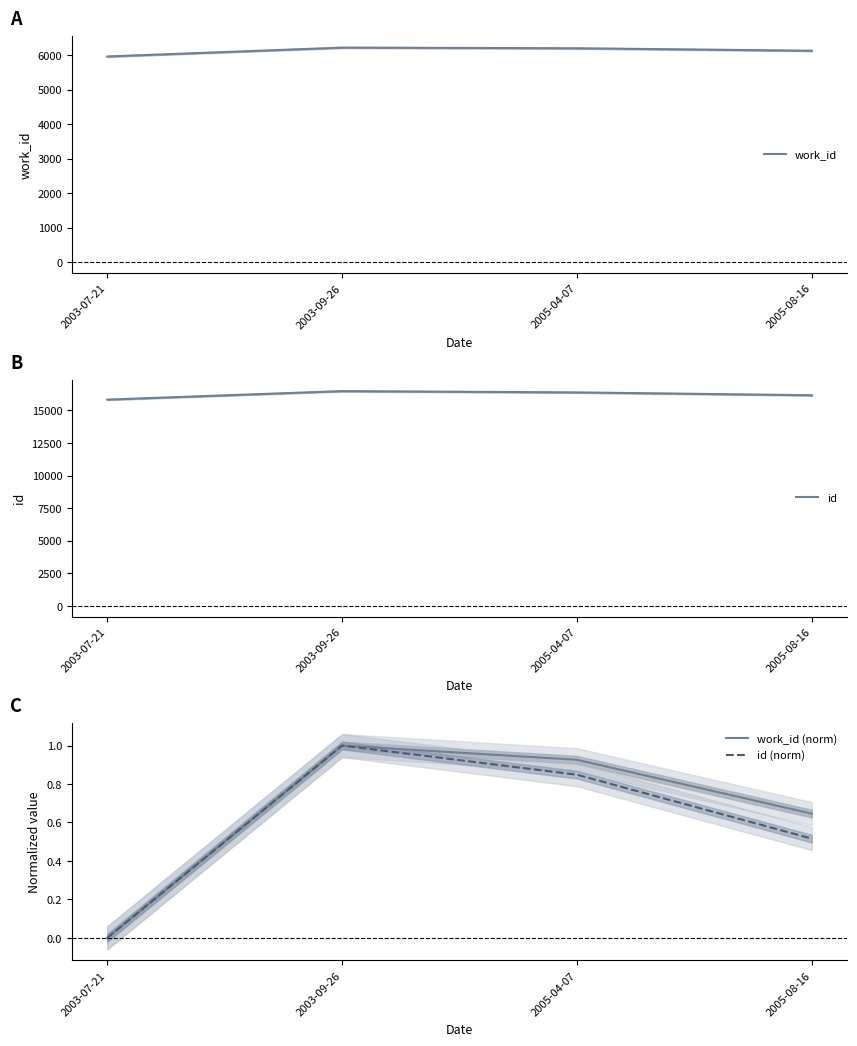

What is the value of the id point at the 4th from the left?

16171.0